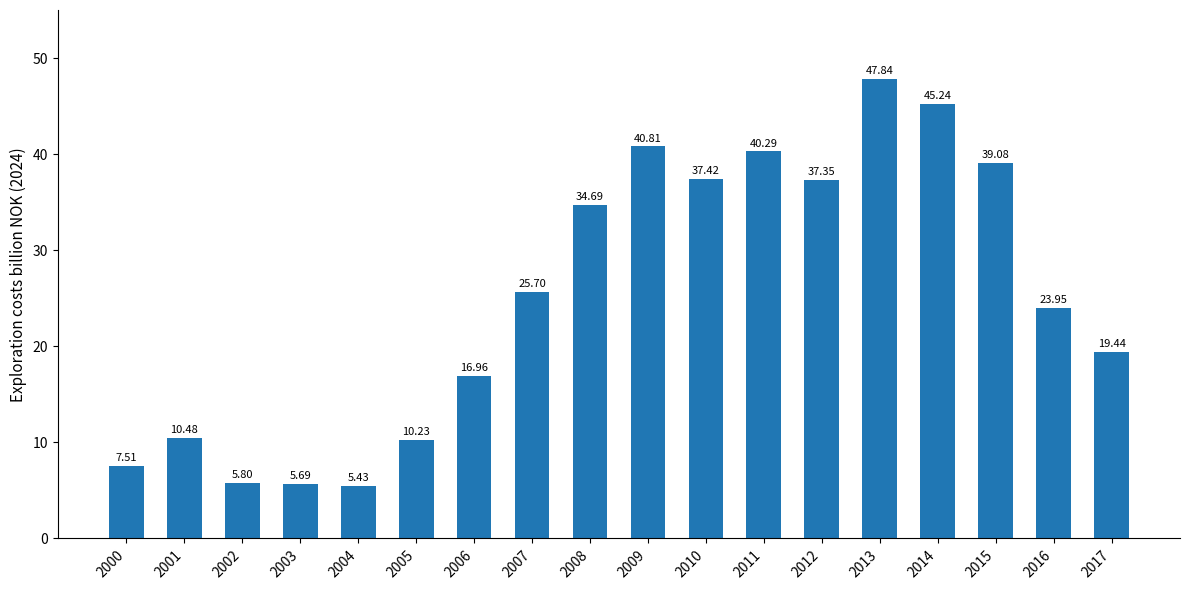

What is the value of the 11th bar from the left?

37.4